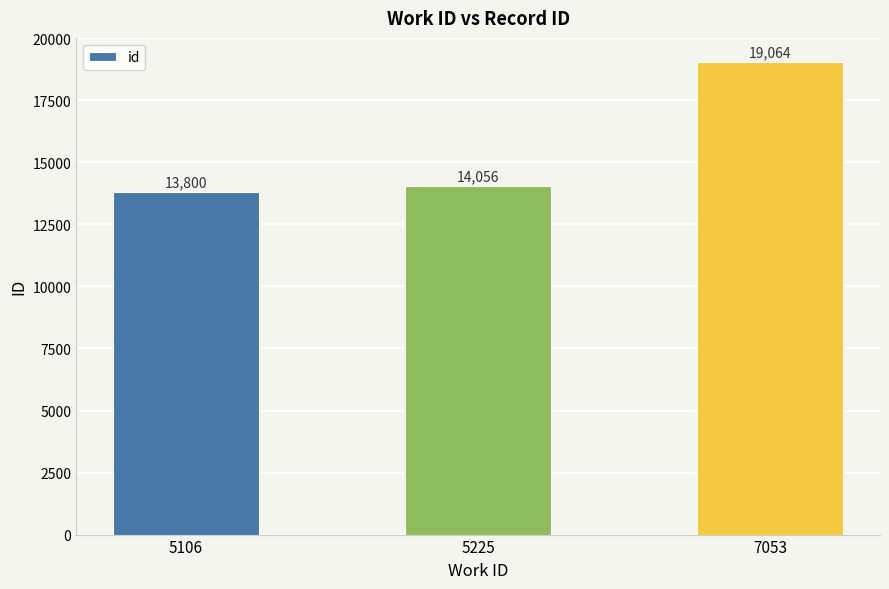

How many series are shown in this chart?

1